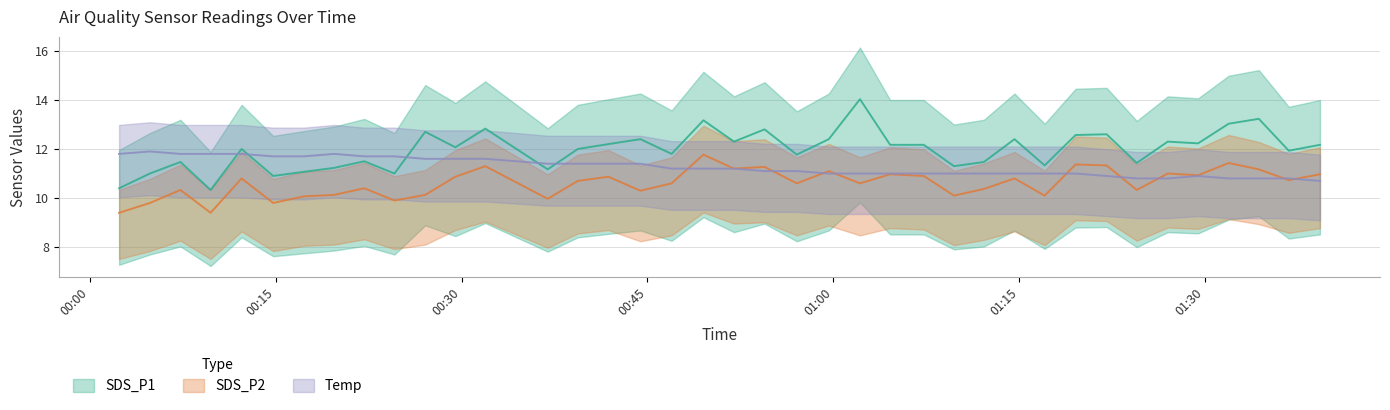

What are all the series names shown in the legend?

SDS_P1, SDS_P2, Temp